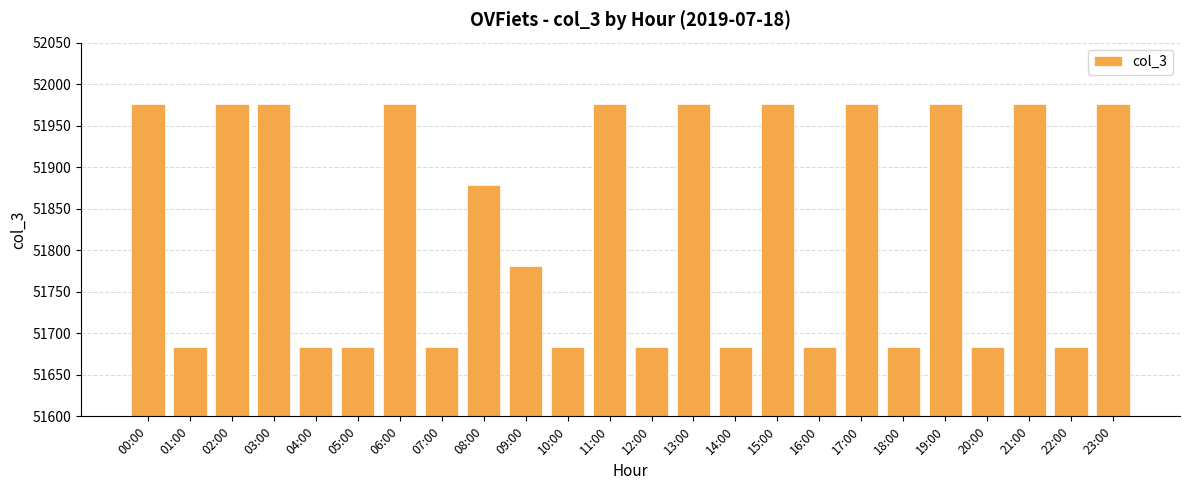

What is the minimum value shown in the chart?

51684